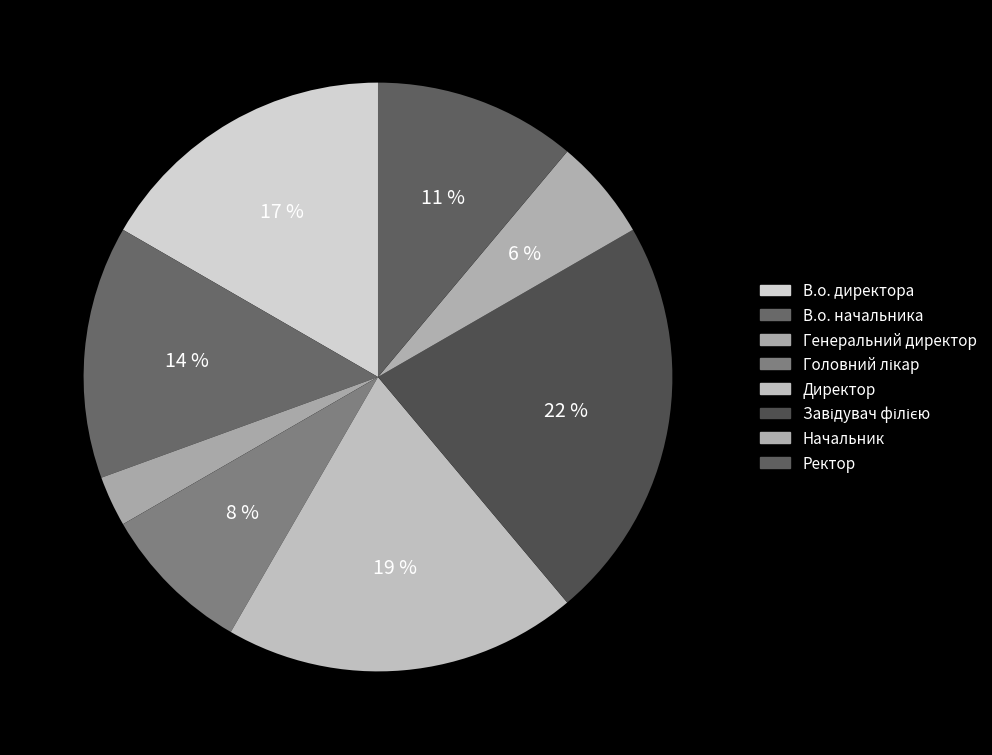

Count the number of slices in the pie.

8